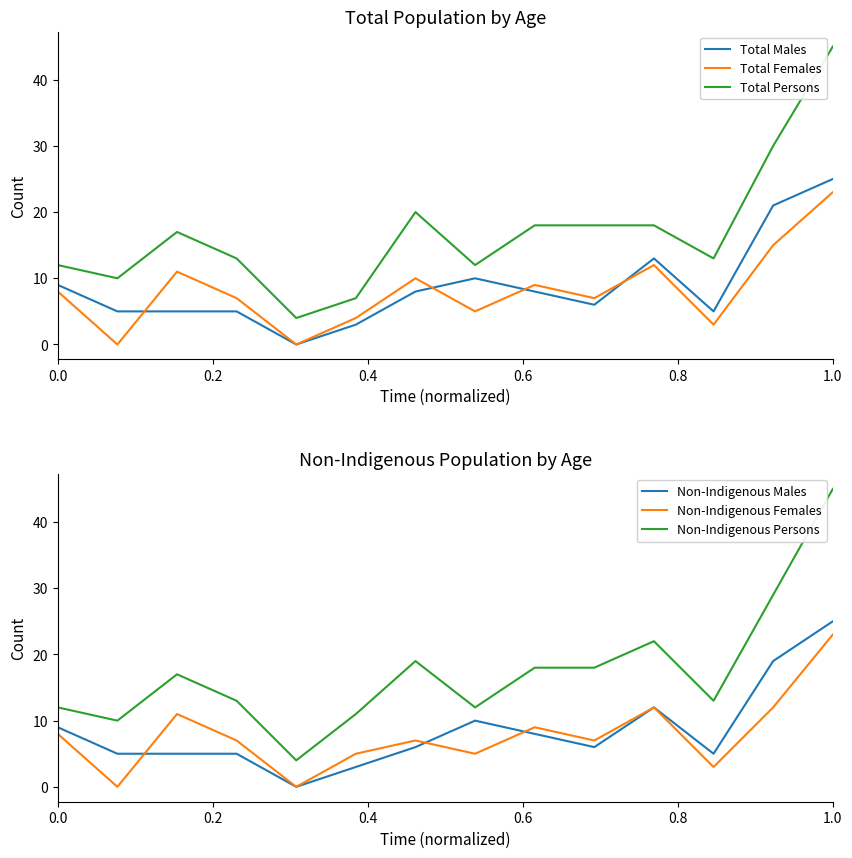

Reading left to right, extract all data points from this chart.

Total Males: 9	5	5	5	0	3	8	10	8	6	13	5	21	25
Total Females: 8	0	11	7	0	4	10	5	9	7	12	3	15	23
Total Persons: 12	10	17	13	4	7	20	12	18	18	18	13	30	45
Non-Indigenous Males: 9	5	5	5	0	3	6	10	8	6	12	5	19	25
Non-Indigenous Females: 8	0	11	7	0	5	7	5	9	7	12	3	12	23
Non-Indigenous Persons: 12	10	17	13	4	11	19	12	18	18	22	13	29	45